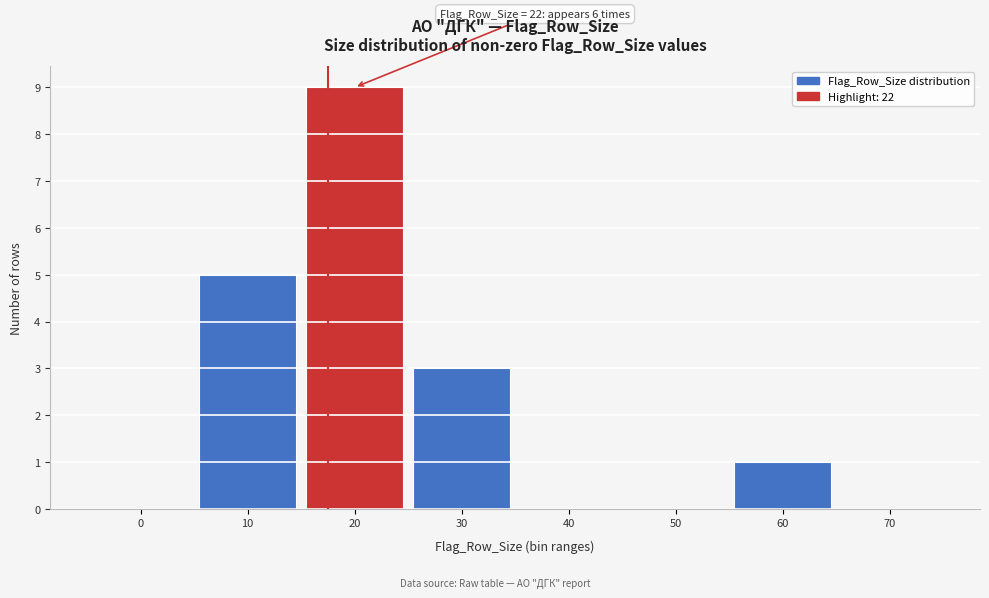

Reading left to right, extract all data points from this chart.

0=0	10=5	20=9	30=3	40=0	50=0	60=1	70=0